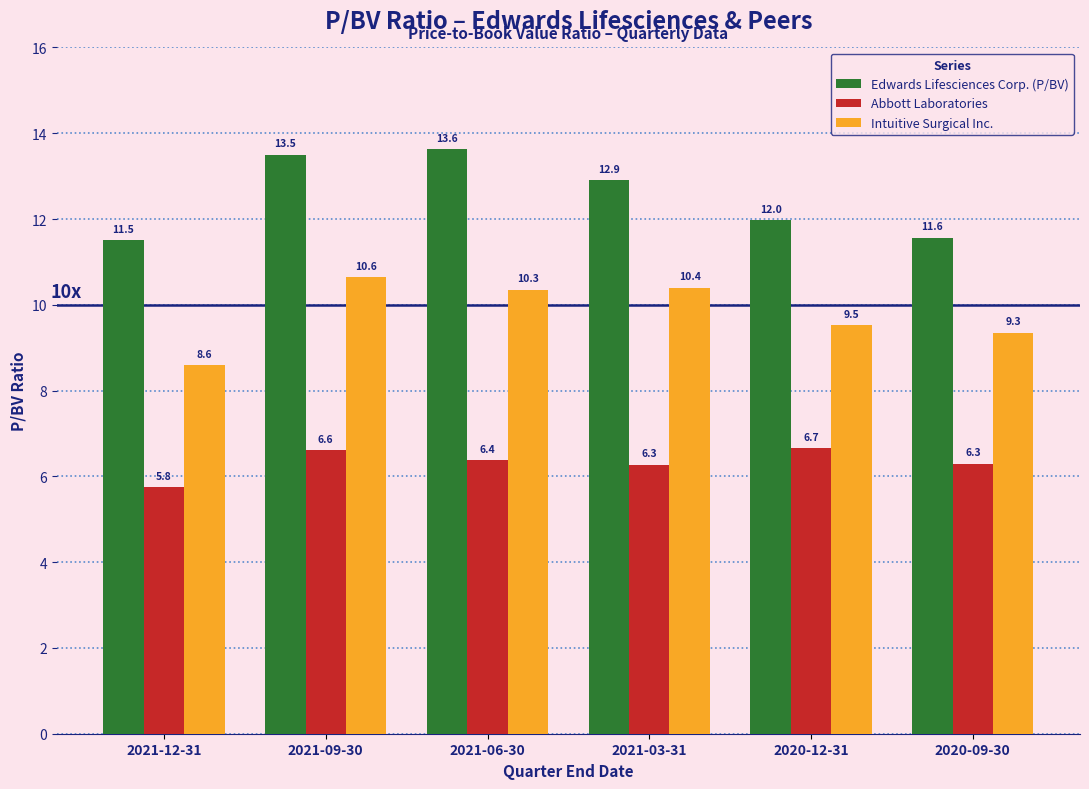

The Edwards Lifesciences Corp. (P/BV) series shows 6.7 at 2021-12-31. True or false?

False